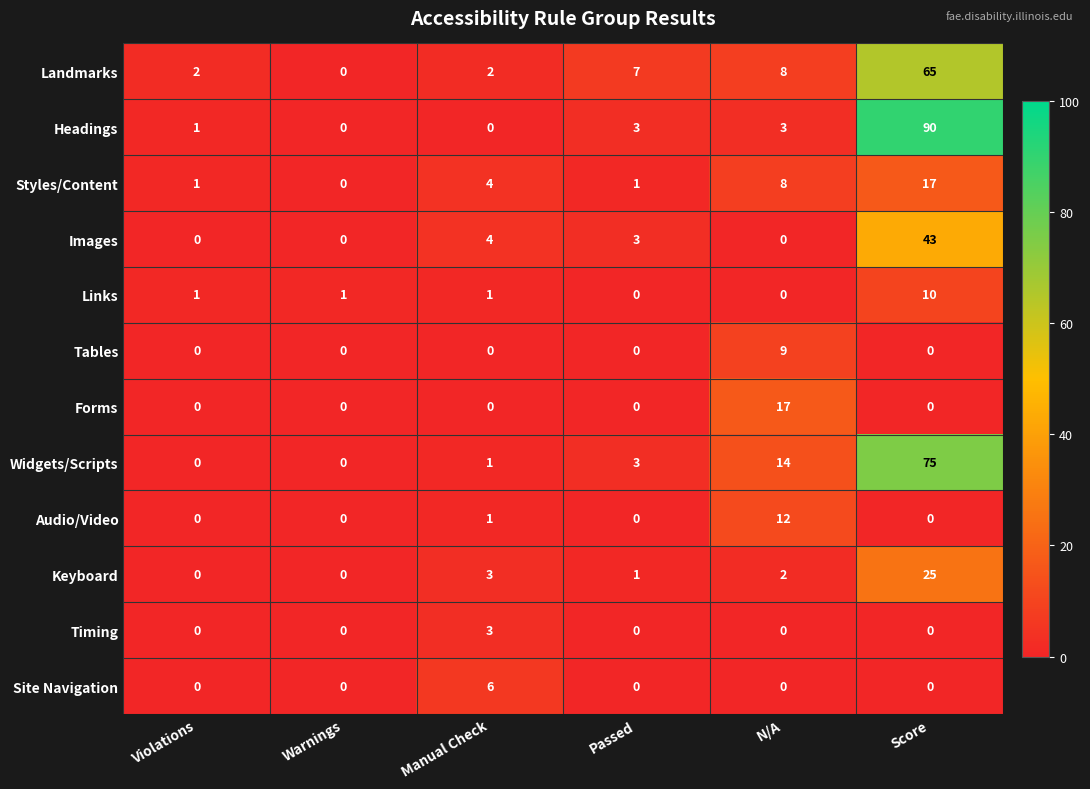

The Landmarks series shows 2 at Violations. True or false?

True